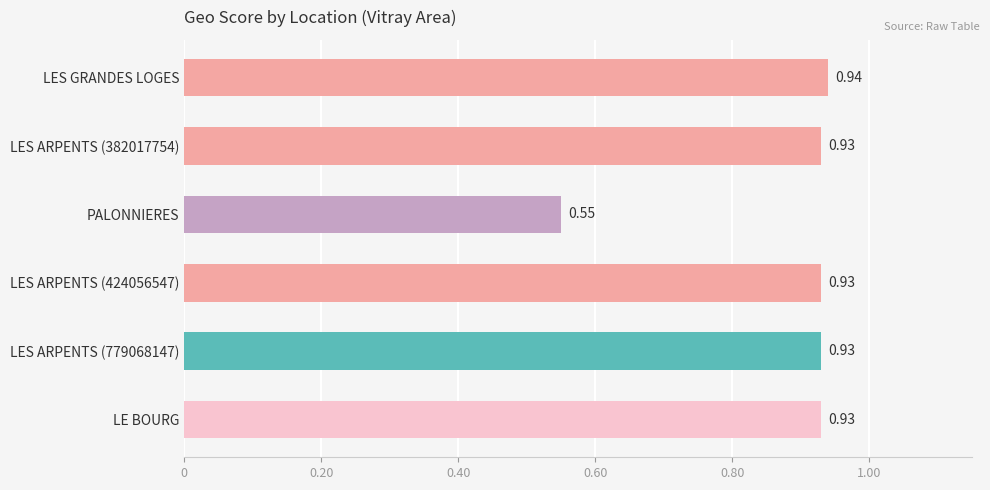

What is the difference between the second highest and minimum values?

0.4